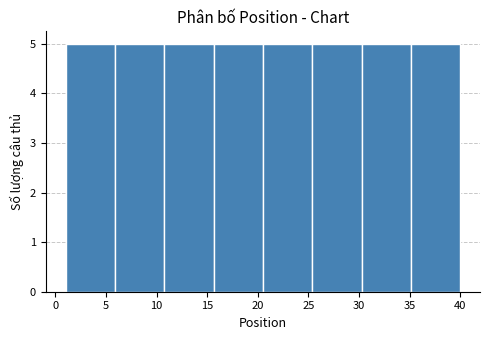

Reading left to right, list every bar in this chart as the range it spans on the x-axis followed by its height. Neither the bar edges nor the heights are printed on the chart, so give them approximately, as read against the axes.

1.0 to 6.0: 5
6.0 to 11.0: 5
11.0 to 15.5: 5
15.5 to 20.5: 5
20.5 to 25.5: 5
25.5 to 30.5: 5
30.5 to 35.0: 5
35.0 to 40.0: 5